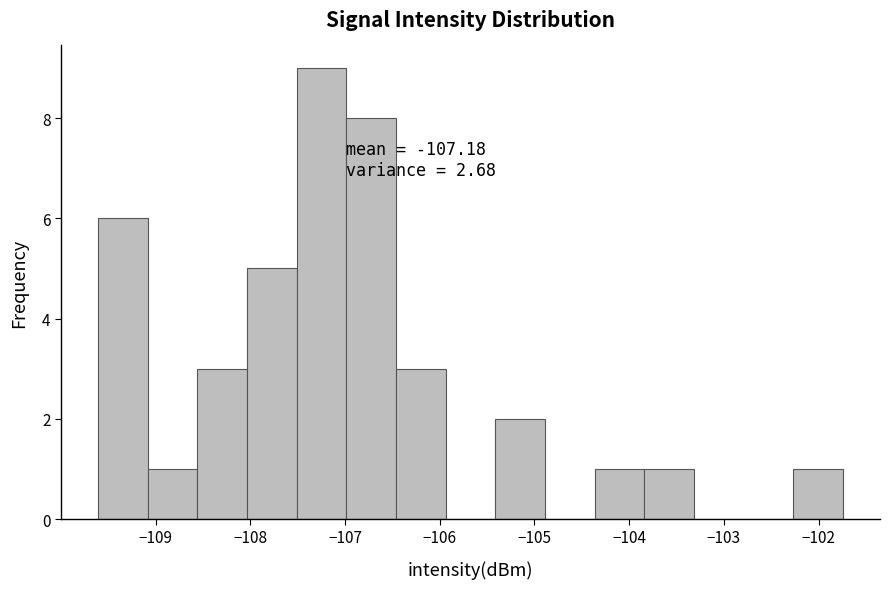

Which range on the x-axis has the tallest bar?

-107.5 to -107.0